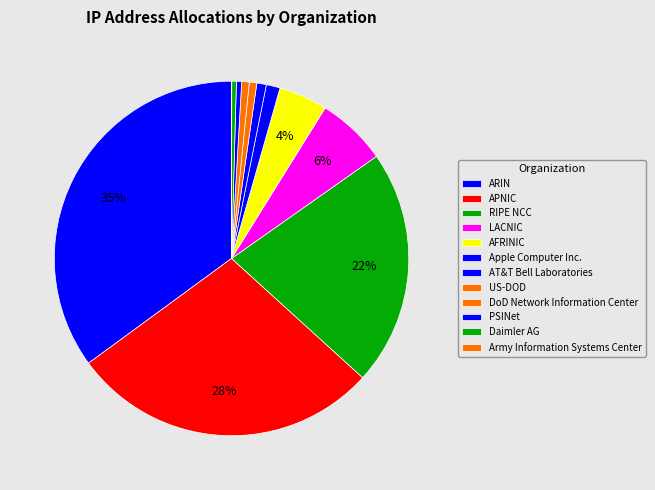

The DoD Network Information Center slice represents 1% of the pie. True or false?

True